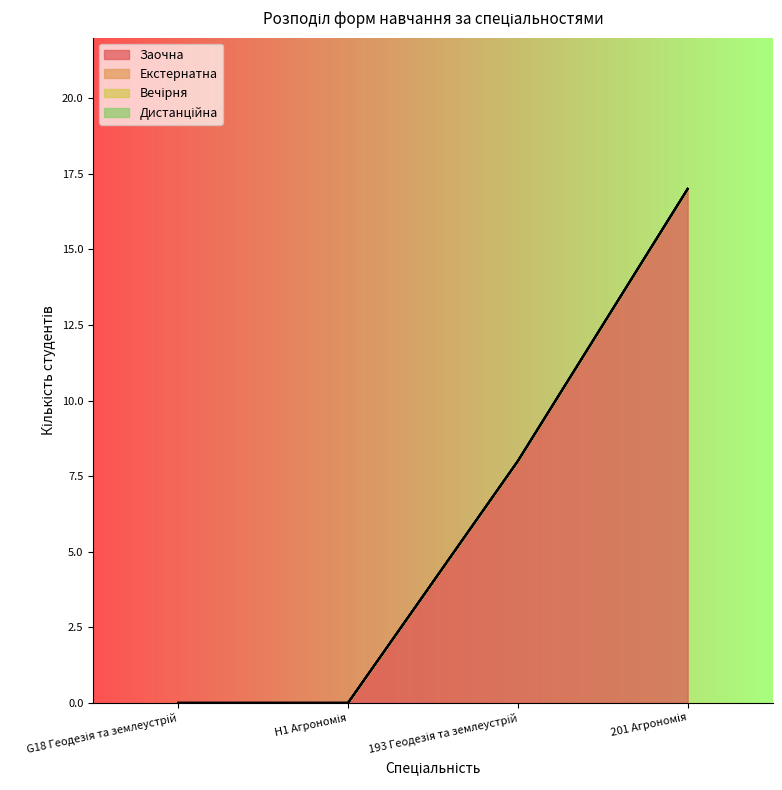

At which label does Вечірня reach its peak?

G18 Геодезія та землеустрій